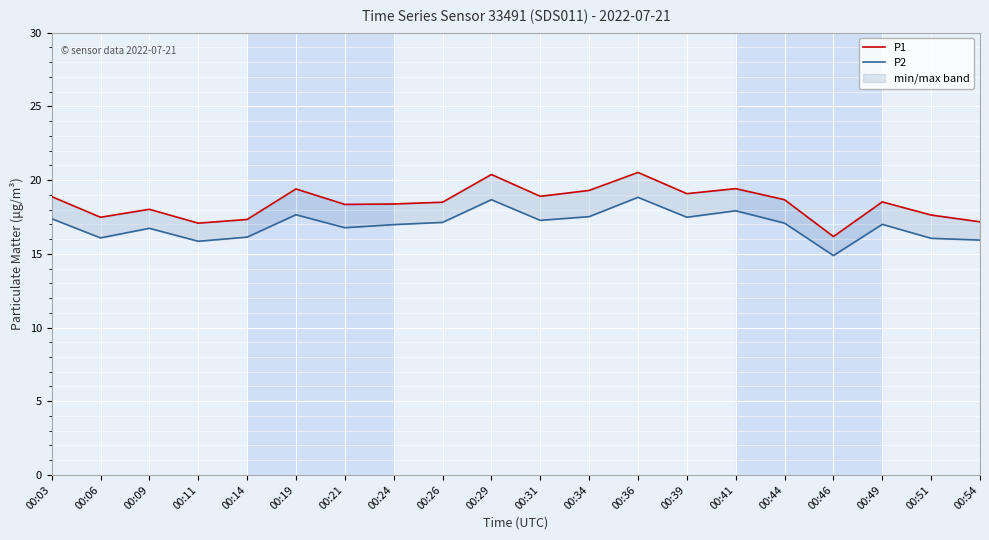

Which series has the largest range (max minus min)?

P1